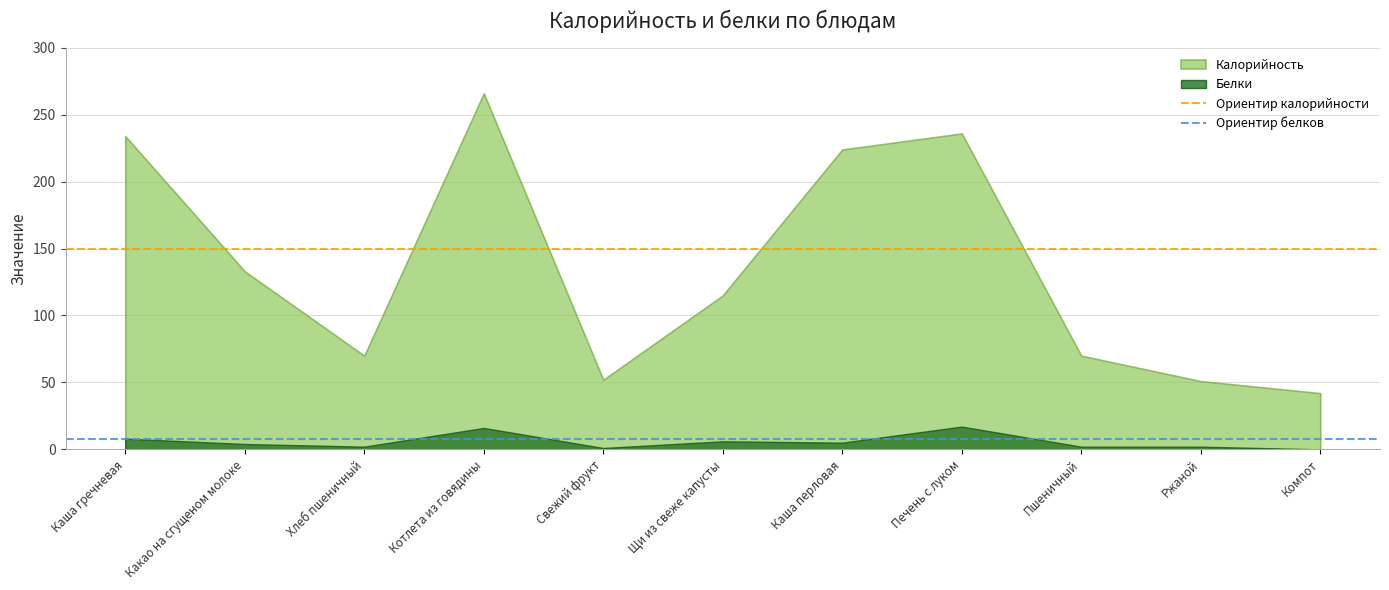

Is it true that Ориентир калорийности equals 102 at Каша гречневая?

False